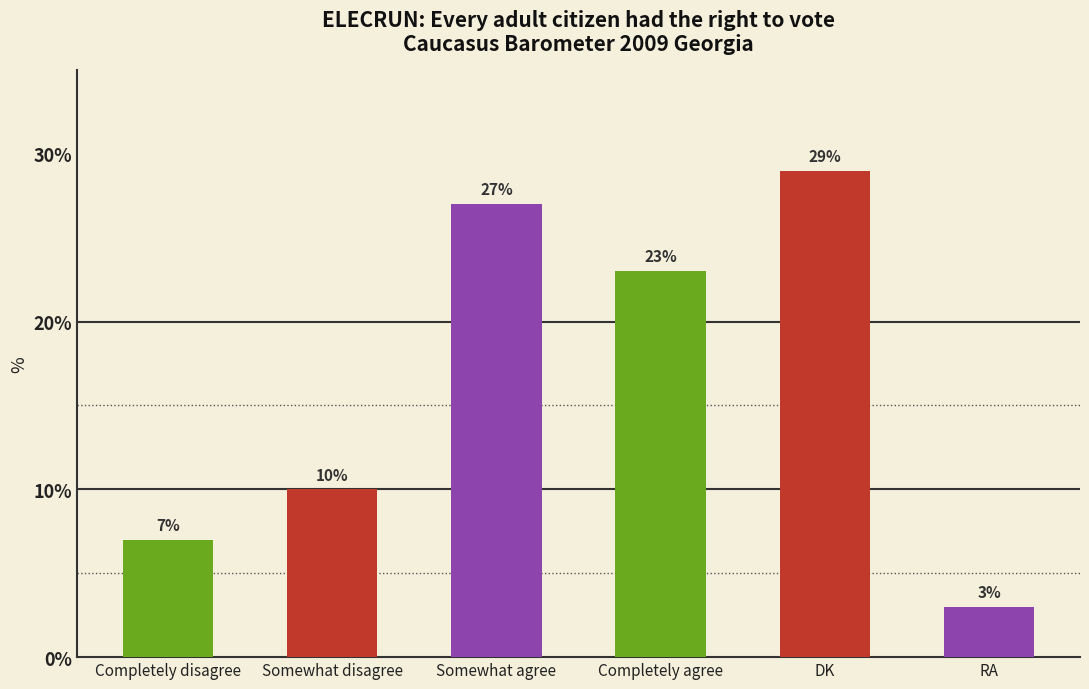

Are the bars horizontal?

No